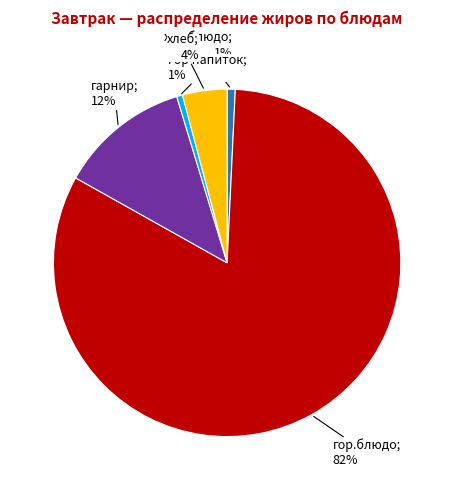

Is there a majority slice in this chart?

Yes